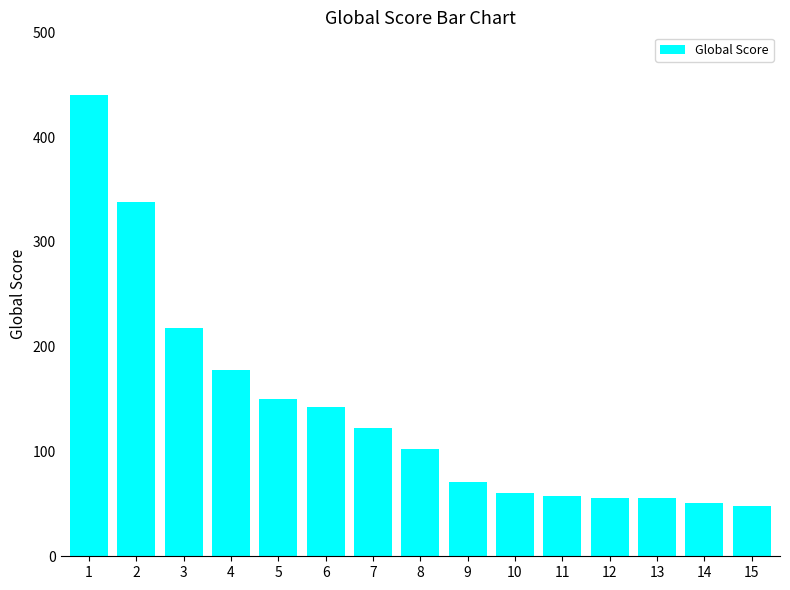

Is it true that the value at 5 is 150?

True